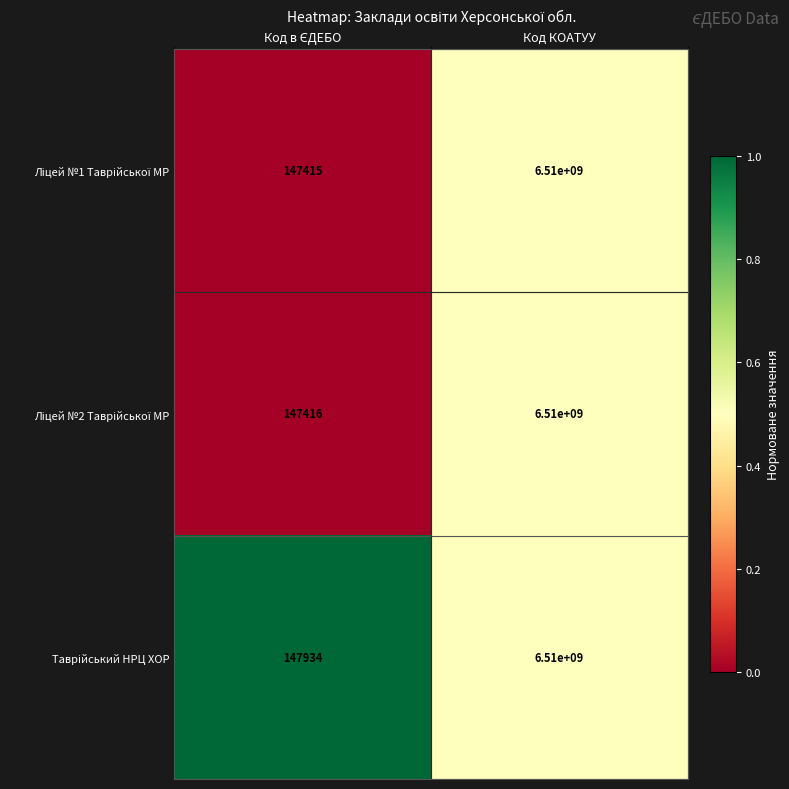

At which category is the sum across all series the highest?

Код КОАТУУ